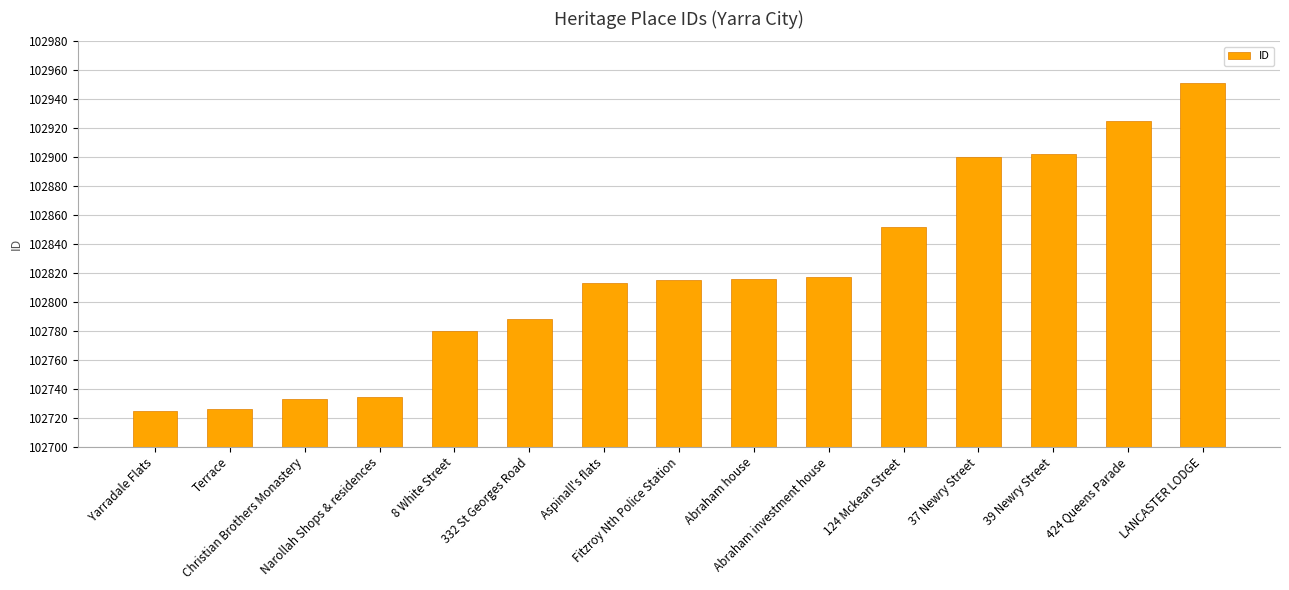

What is the greatest value displayed?

102951